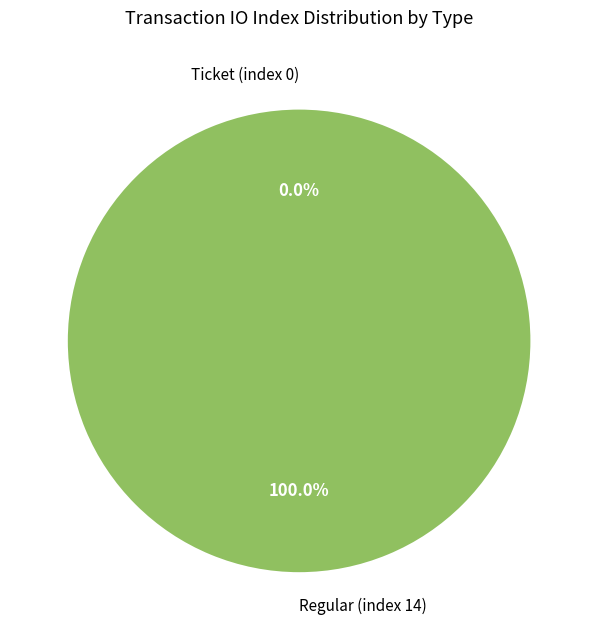

What percentage is the Regular (index 14) slice, to the nearest percent?

100%